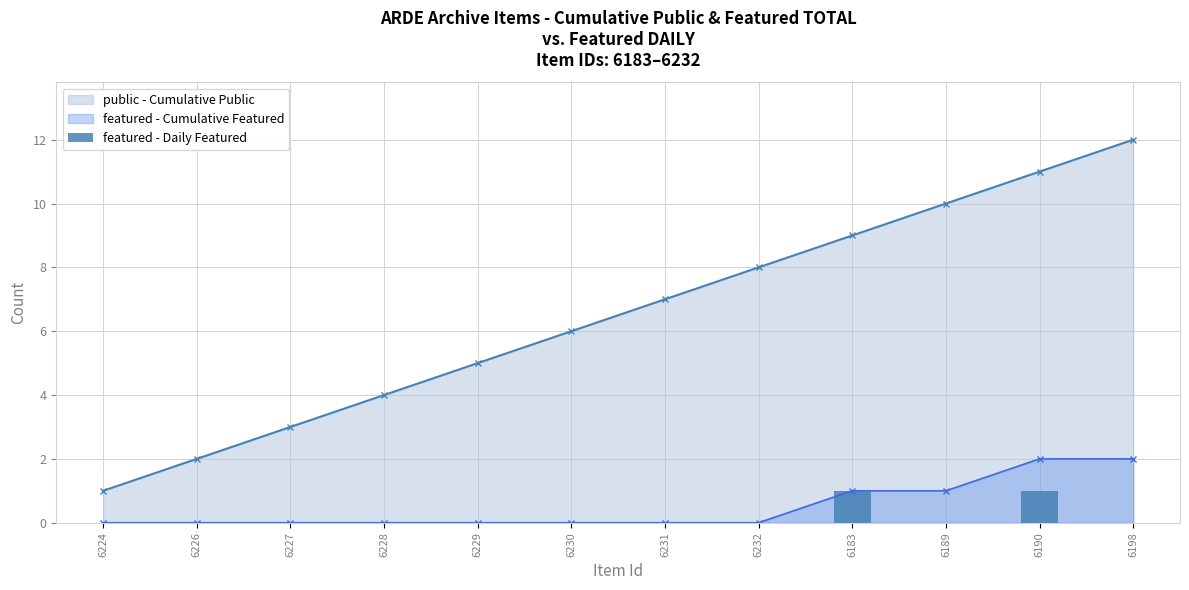

Are the bars grouped side by side (vs. stacked)?

No